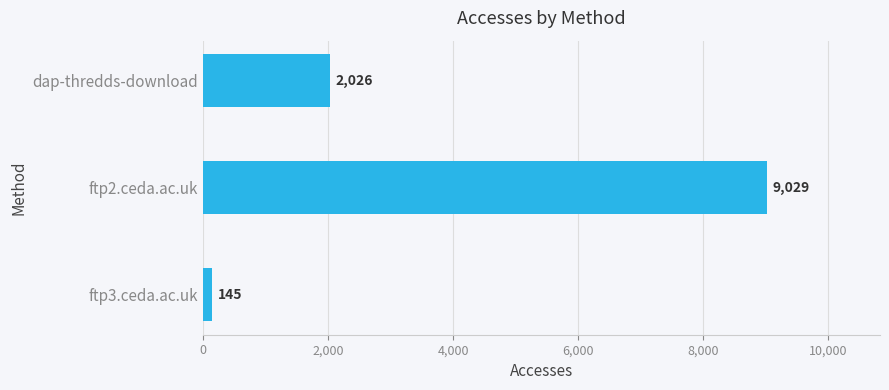

At which category does the chart reach its minimum across all series?

ftp3.ceda.ac.uk